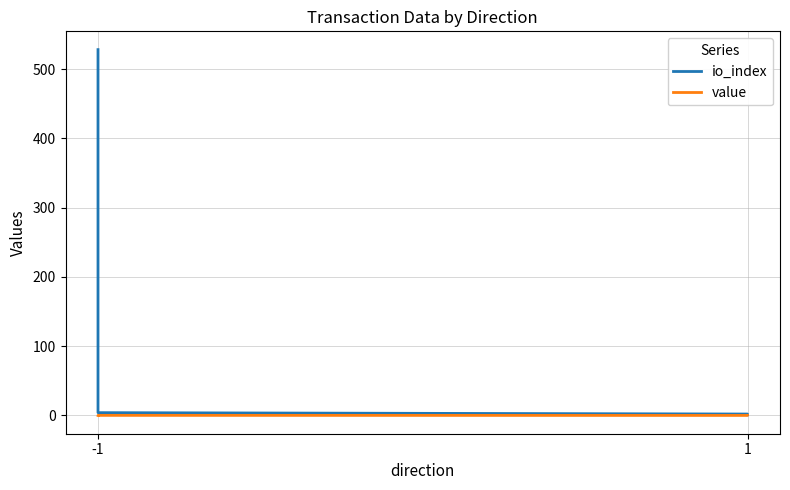

Reading left to right, transcribe all the data shown in this chart.

io_index: 528.0	4.0	2.0	1.0
value: 0.0	0.1	0.0	0.1